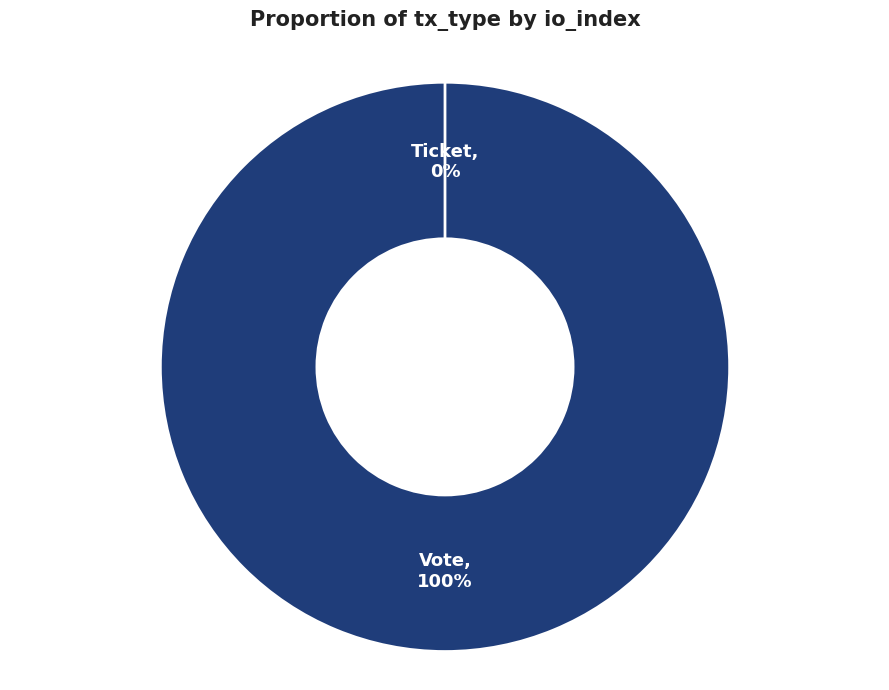

To the nearest percent, what is the average slice percentage?

50%